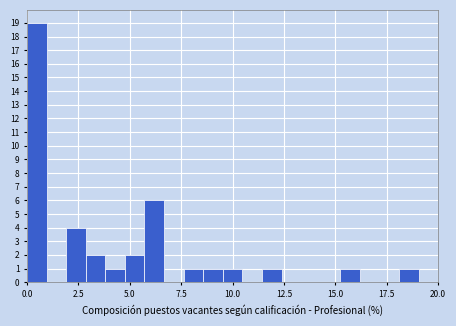

Around what value on the x-axis is the tallest bar? Give the approximate position of its centre, as read against the axis.

0.5